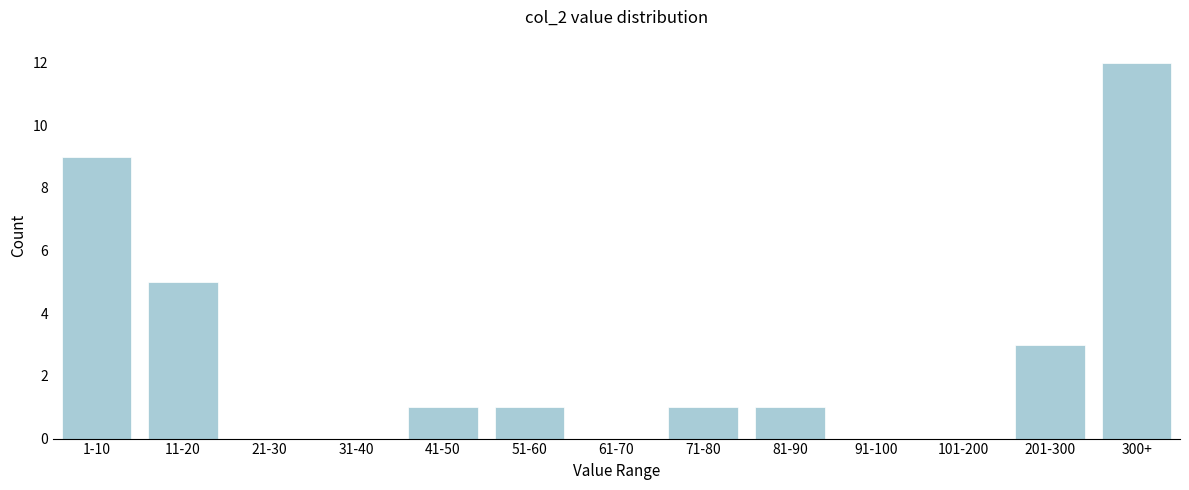

Reading left to right, what are all the values shown in this chart?

1-10=9	11-20=5	21-30=0	31-40=0	41-50=1	51-60=1	61-70=0	71-80=1	81-90=1	91-100=0	101-200=0	201-300=3	300+=12